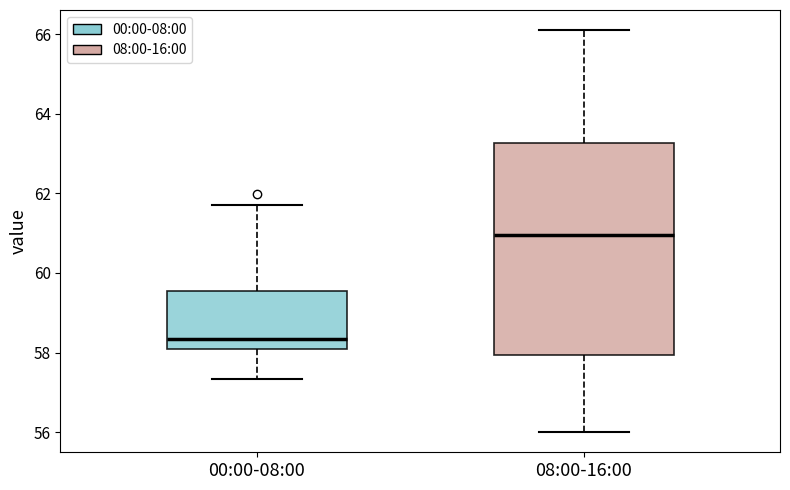

Reading left to right, transcribe this box plot: for each box, give where its median line is, the range the box spans, and where its two whiskers end, as read against the y-axis. The values are not printed on the chart, so give them approximately, as read against the axis.

00:00-08:00: median 58.4, box 58.0 to 59.6, whiskers 57.4 to 61.8
08:00-16:00: median 61.0, box 58.0 to 63.2, whiskers 56.0 to 66.2